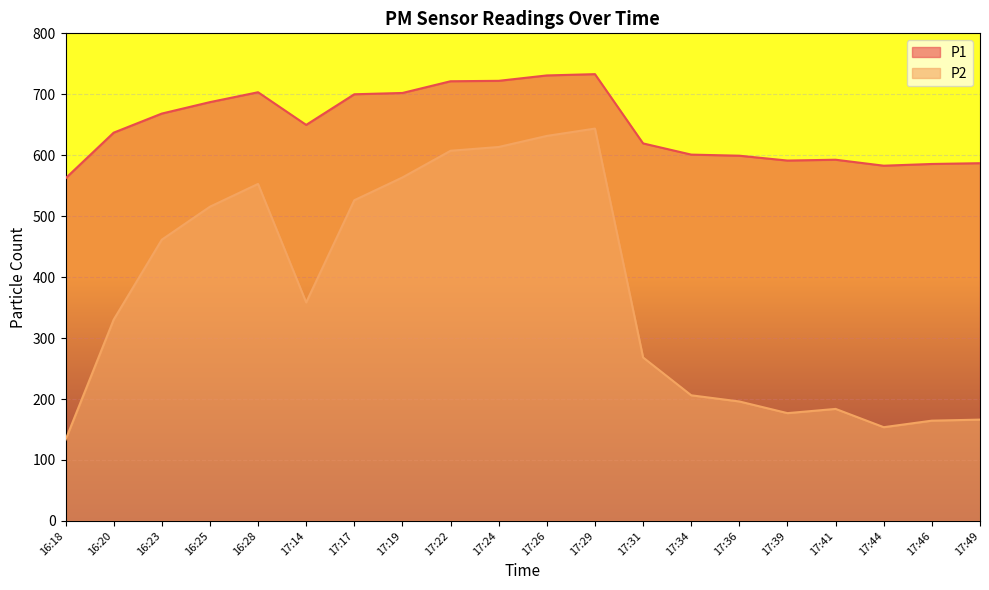

How many data points in P1 are less than 649?

10